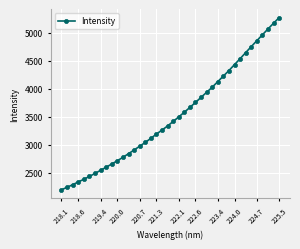

What is the value of the 20th point from the left?

3334.8